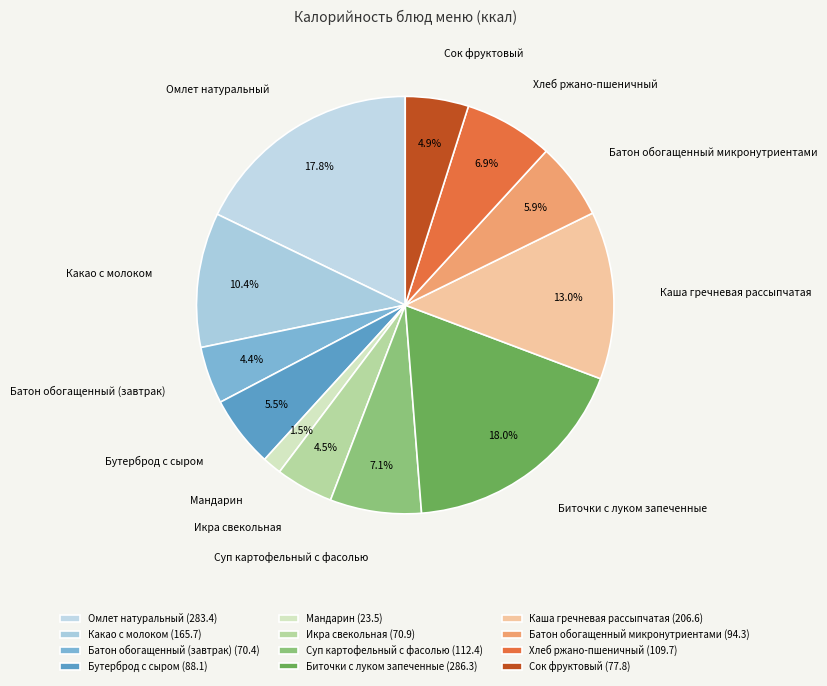

To the nearest percent, what is the difference between the Батон обогащенный микронутриентами and Мандарин slice percentages?

4%